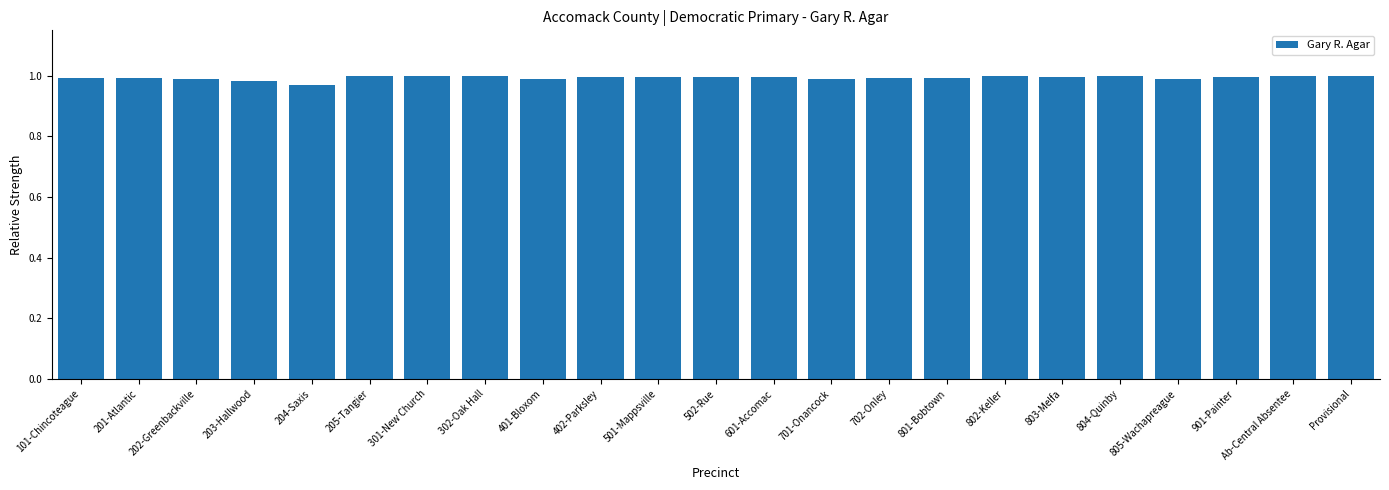

What is the label of the 3rd bar from the right?

901-Painter